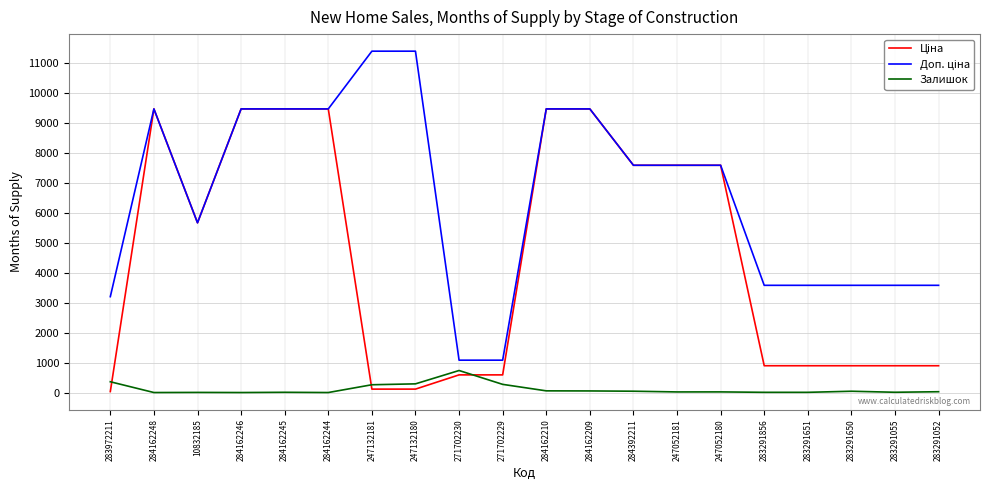

What is the maximum value shown in the chart?

11410.0